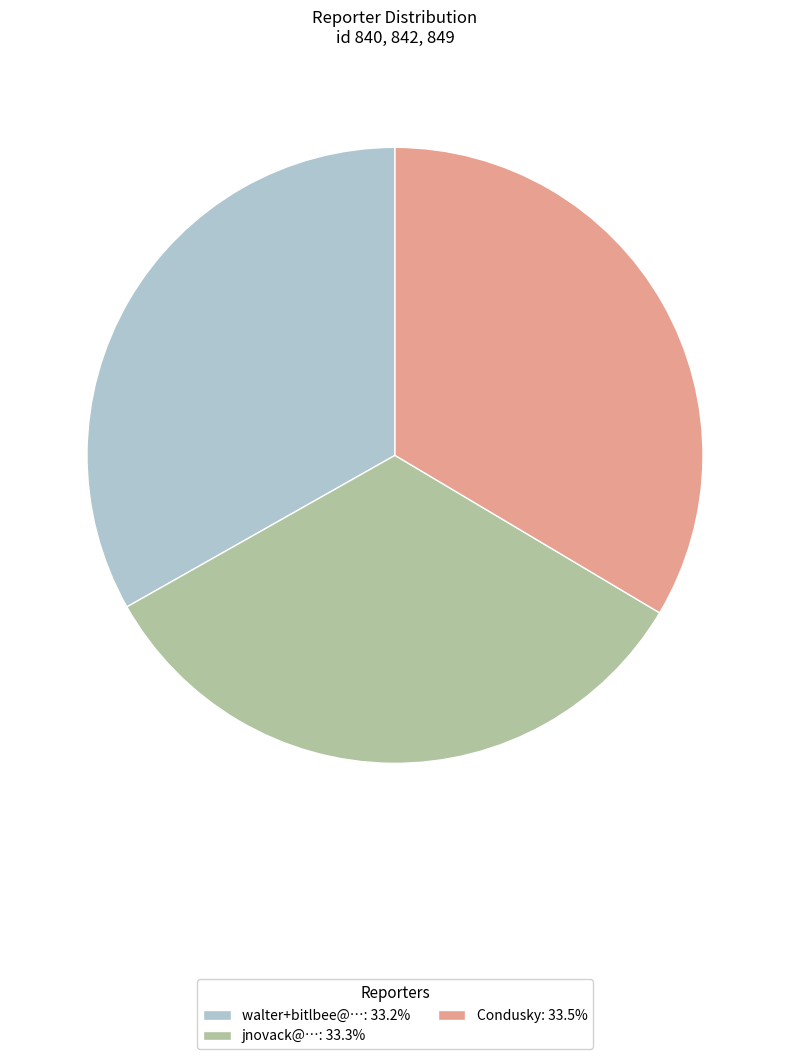

Combined, do Condusky: 33.5% and jnovack@…: 33.3% account for over 50%?

Yes